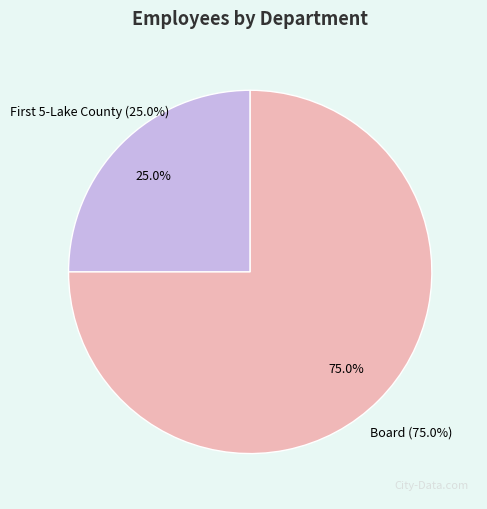

How many slices are in this pie chart?

2